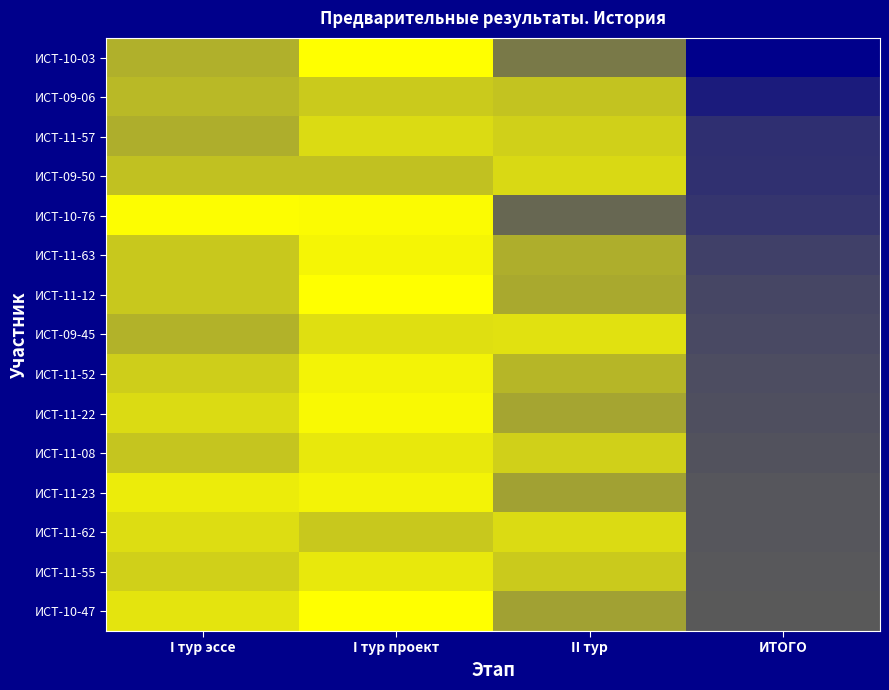

What is the smallest value displayed?

10